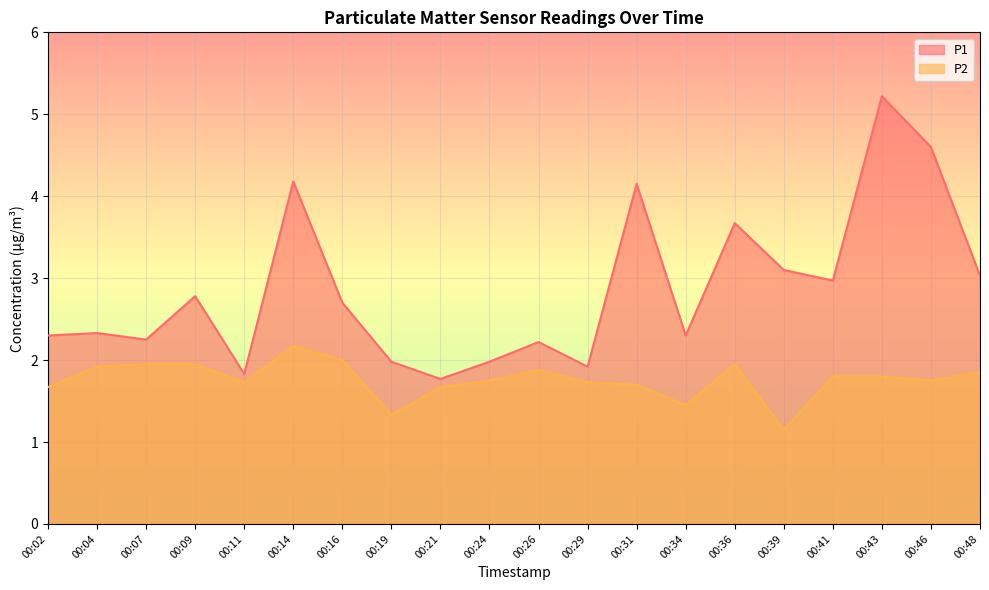

Reading left to right, transcribe all the data shown in this chart.

P1: 00:02=2.3	00:04=2.3	00:07=2.2	00:09=2.8	00:11=1.8	00:14=4.2	00:16=2.7	00:19=2.0	00:21=1.8	00:24=2.0	00:26=2.2	00:29=1.9	00:31=4.2	00:34=2.3	00:36=3.7	00:39=3.1	00:41=3.0	00:43=5.2	00:46=4.6	00:48=3.0
P2: 00:02=1.7	00:04=1.9	00:07=1.9	00:09=1.9	00:11=1.7	00:14=2.2	00:16=2.0	00:19=1.3	00:21=1.7	00:24=1.8	00:26=1.9	00:29=1.7	00:31=1.7	00:34=1.4	00:36=1.9	00:39=1.1	00:41=1.8	00:43=1.8	00:46=1.8	00:48=1.9